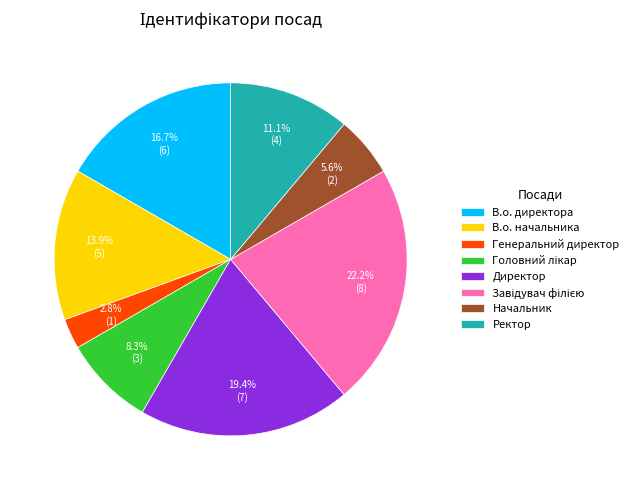

Is there a majority slice in this chart?

No